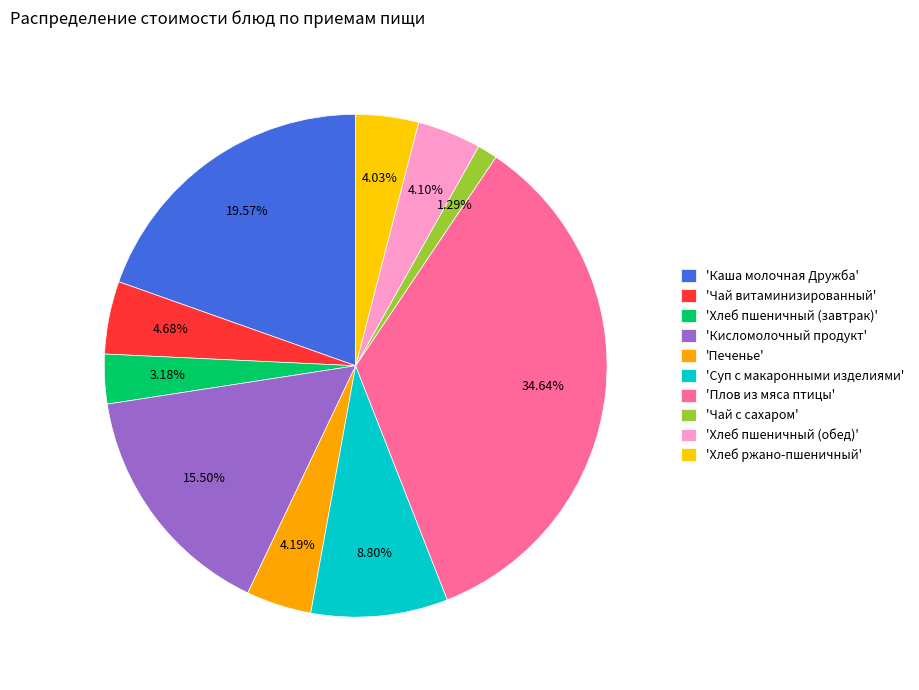

Rank the categories by value from lowest to highest.

Чай с сахаром, Хлеб пшеничный (завтрак), Хлеб ржано-пшеничный, Хлеб пшеничный (обед), Печенье, Чай витаминизированный, Суп с макаронными изделиями, Кисломолочный продукт, Каша молочная Дружба, Плов из мяса птицы